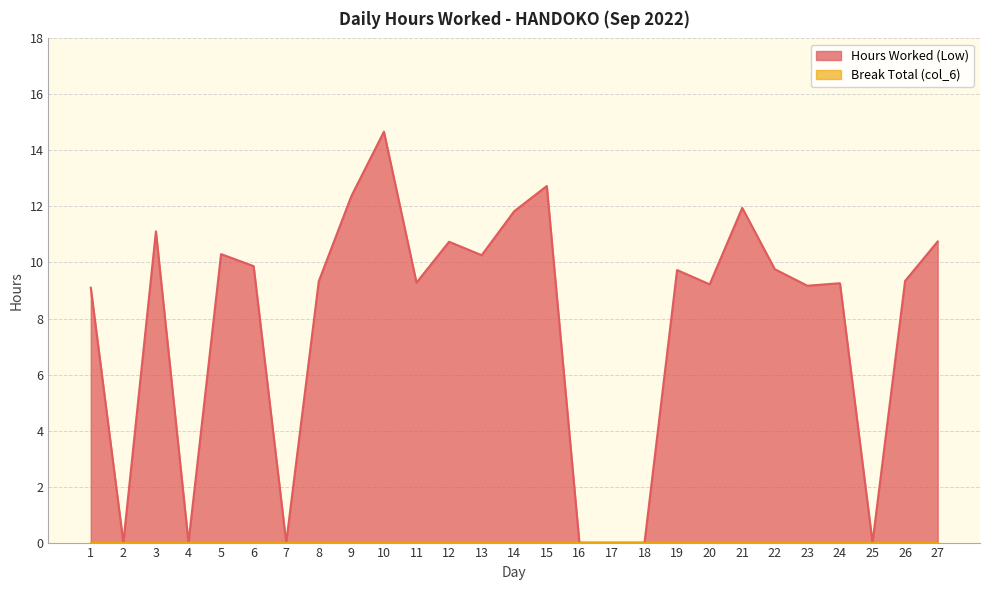

Which label corresponds to the smallest value in the chart?

2